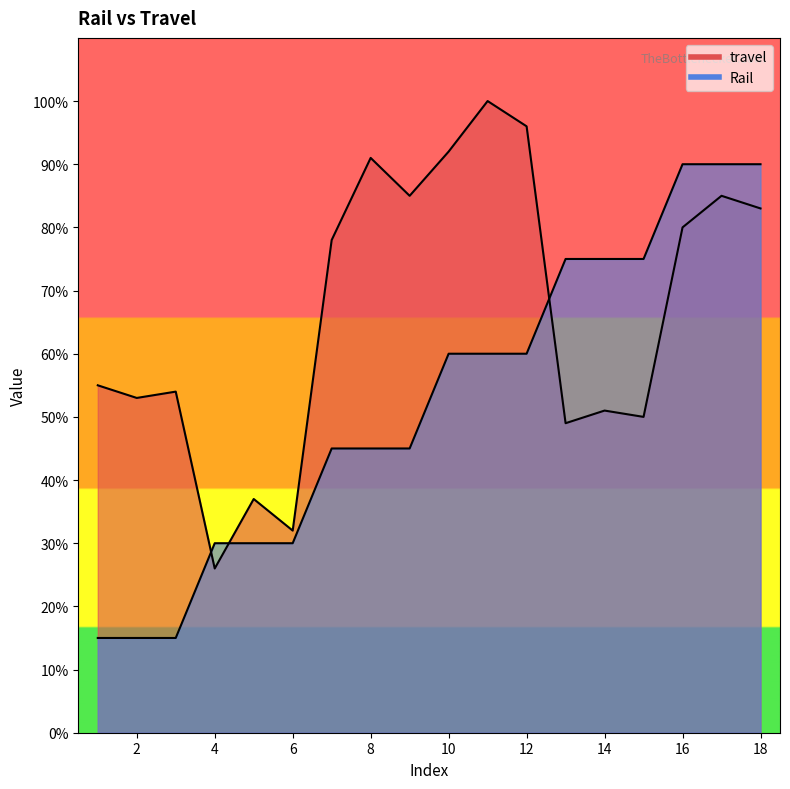

What is the difference between the maximum and minimum values in the travel series?

74